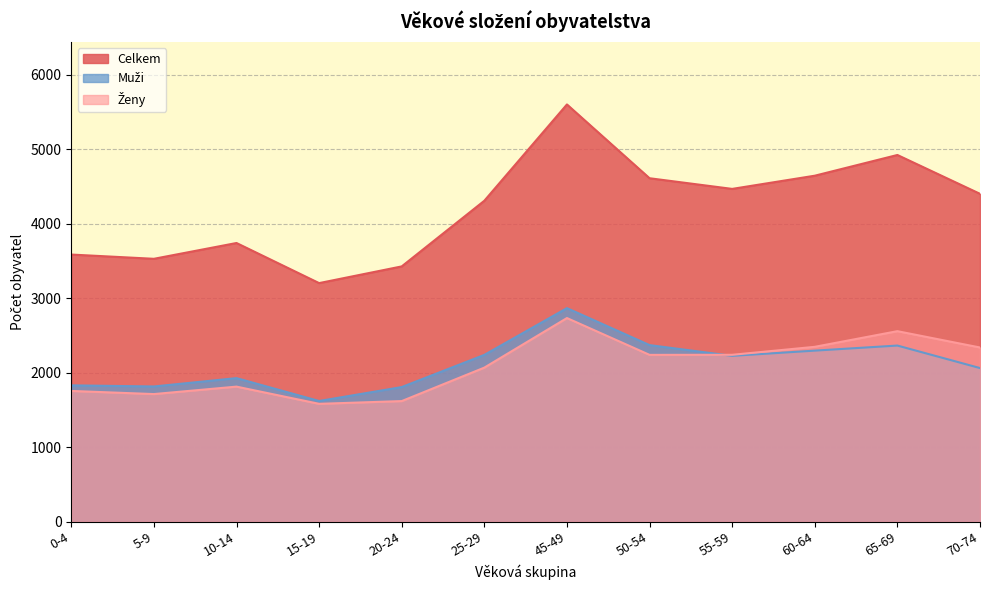

Between 15-19 and 50-54, which series saw the biggest shift?

Celkem